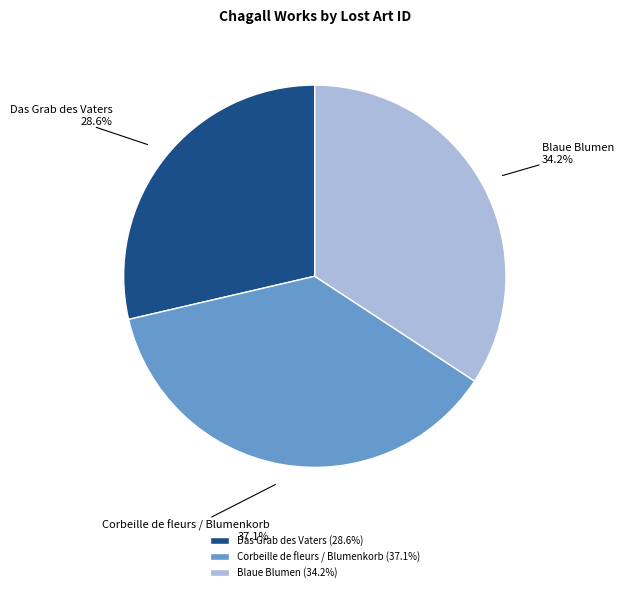

What percentage is the Blaue Blumen slice, to the nearest percent?

34%